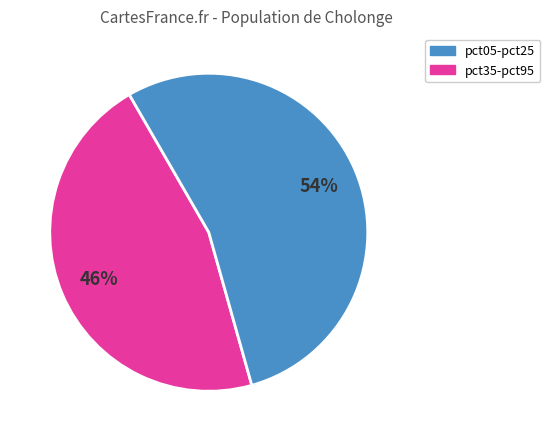

Does any single category account for the majority?

Yes